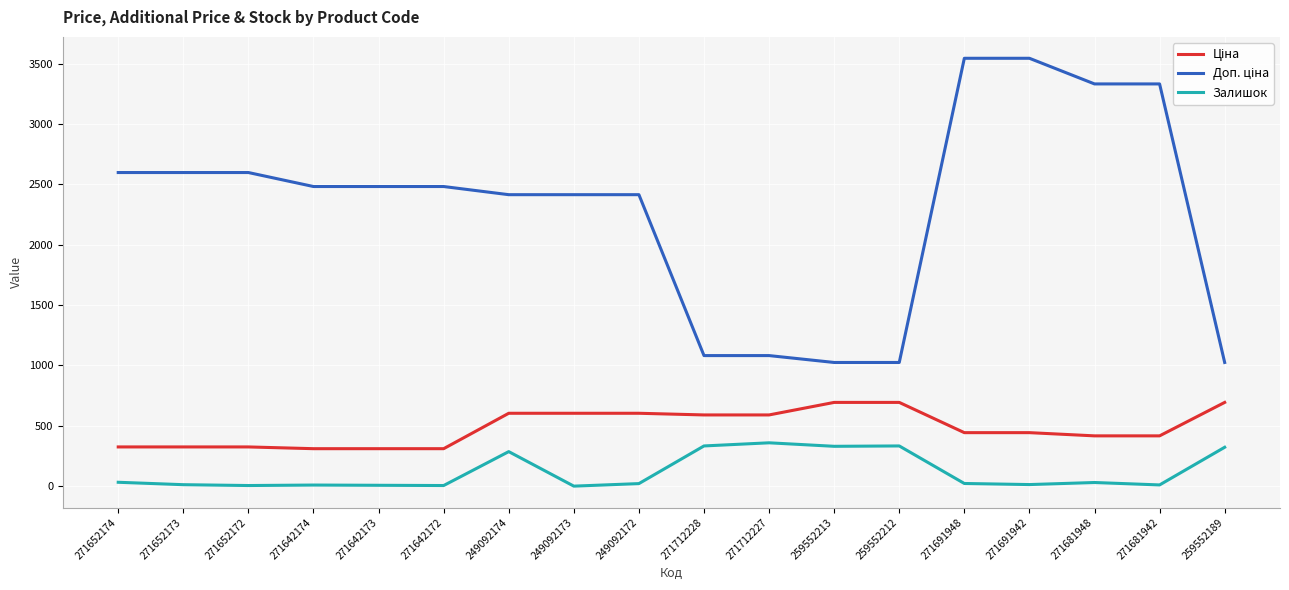

Is it true that Залишок equals 322.0 at 259552189?

True